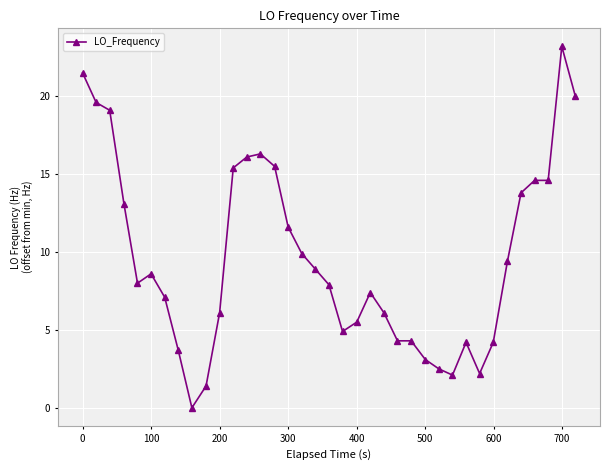

What is the maximum value shown in the chart?

23.2